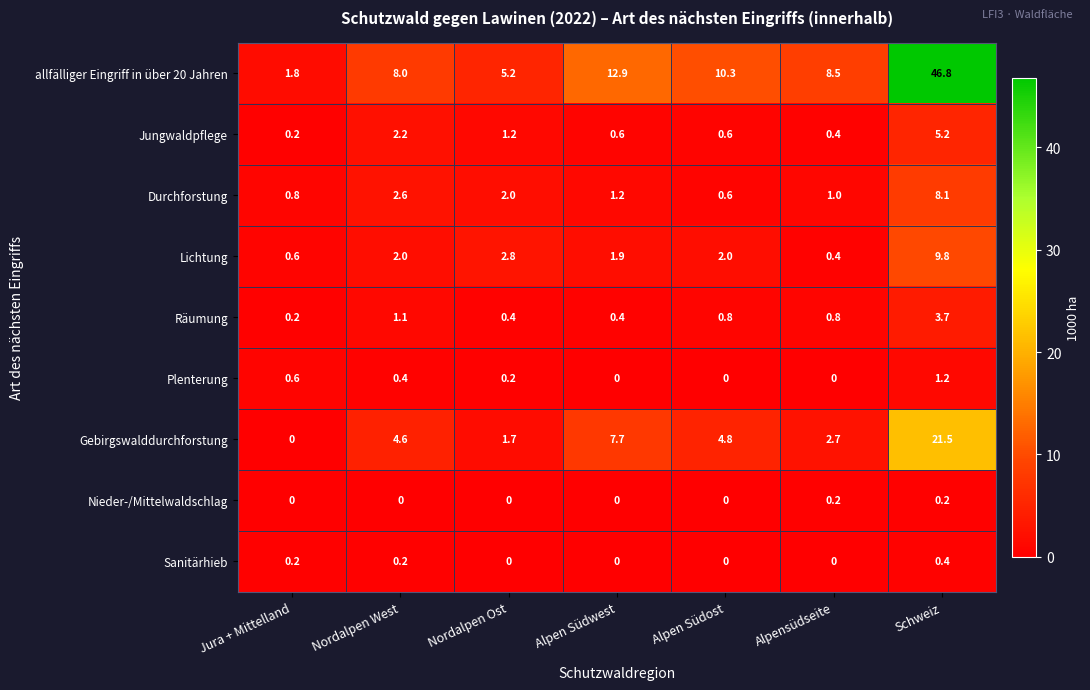

What is the difference between the highest and lowest values at Nordalpen Ost?

5.2